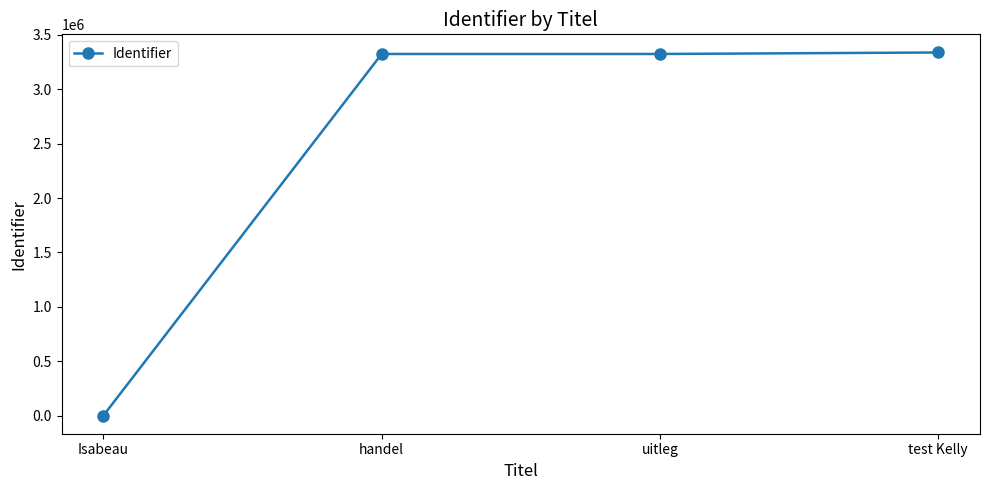

The value at uitleg is 3324102. True or false?

True